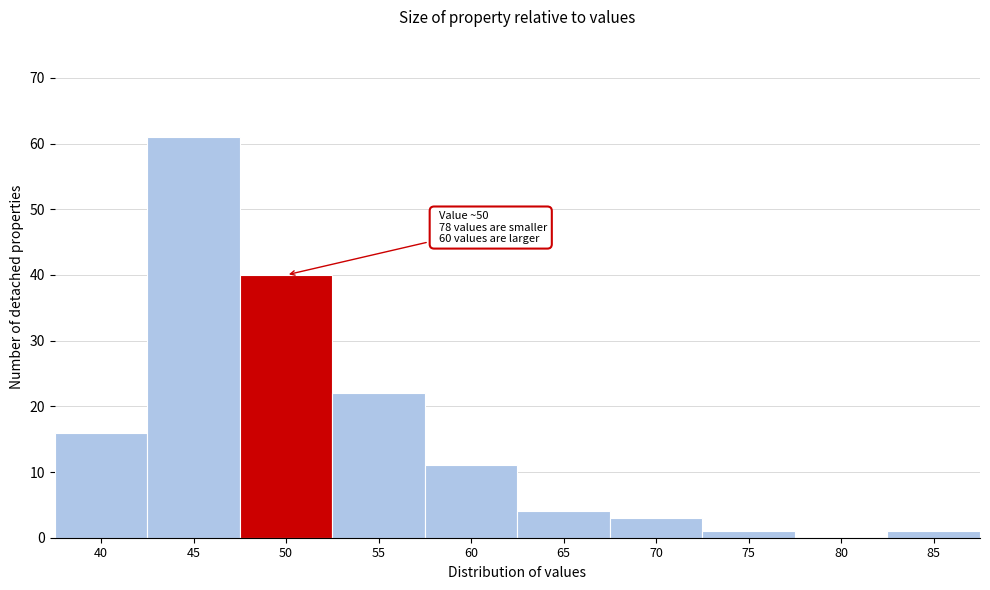

Reading left to right, transcribe all the data shown in this chart.

40=16	45=61	50=40	55=22	60=11	65=4	70=3	75=1	80=0	85=1